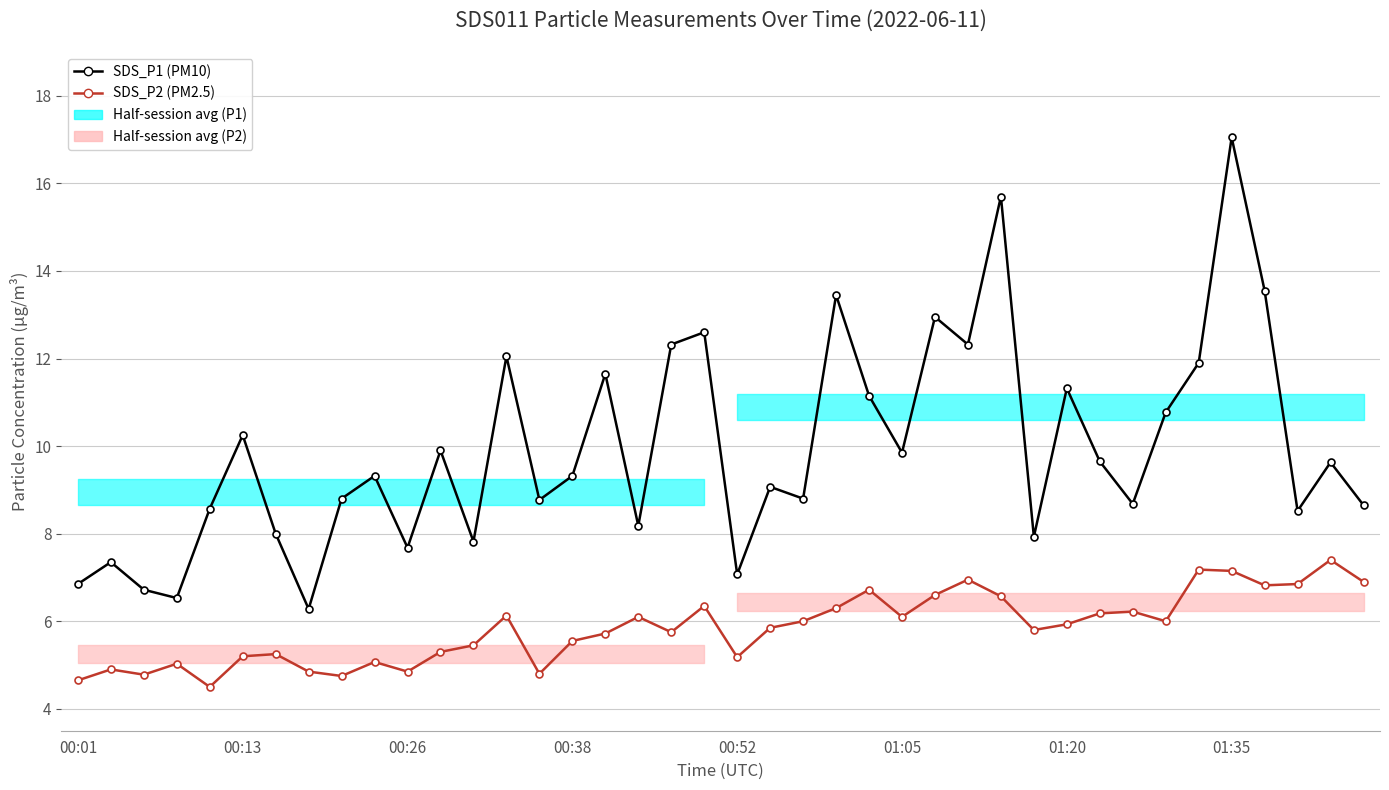

What is the sum of all SDS_P1 (PM10) values?

397.0